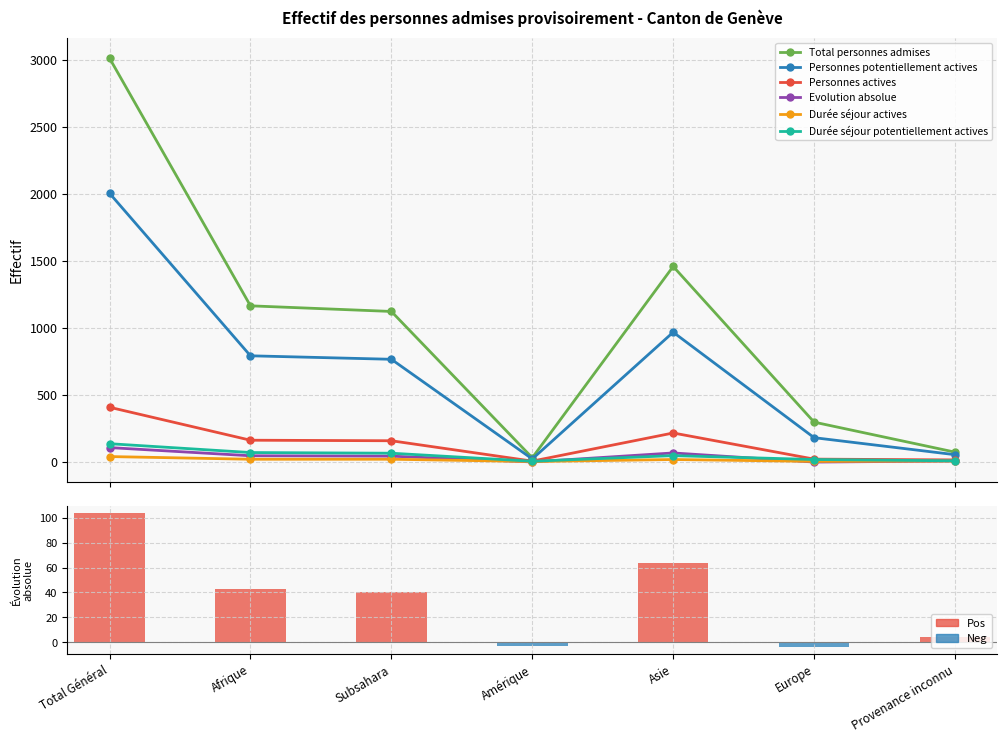

Which series changed the most between Total Général and Provenance inconnu?

Total personnes admises